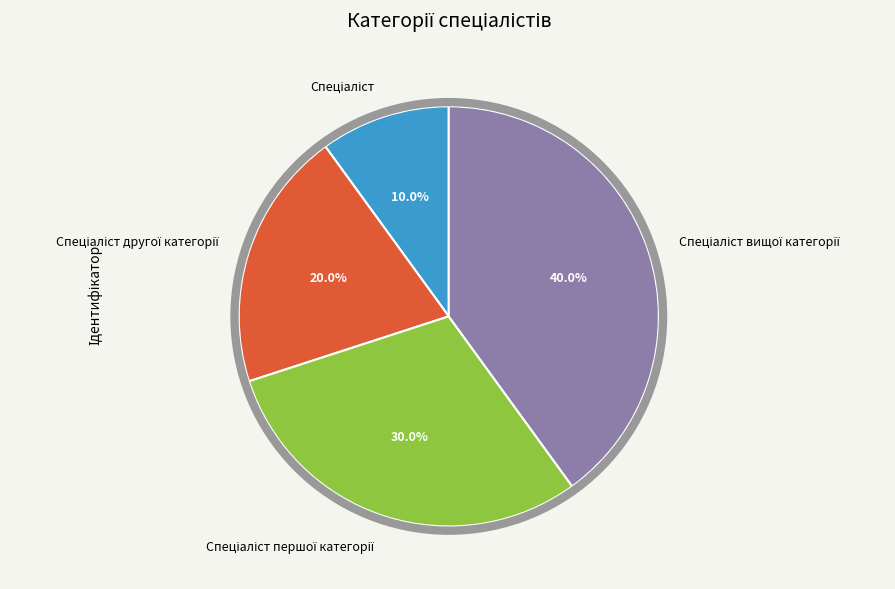

How many segments does this pie chart have?

4